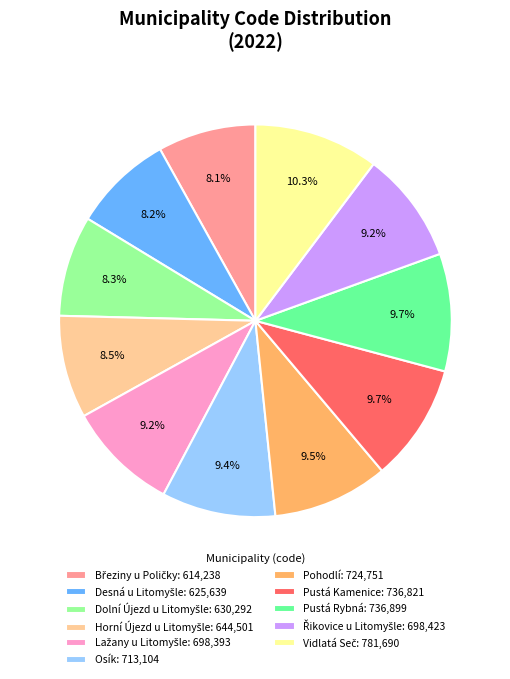

Is there any slice that represents more than half of the pie?

No